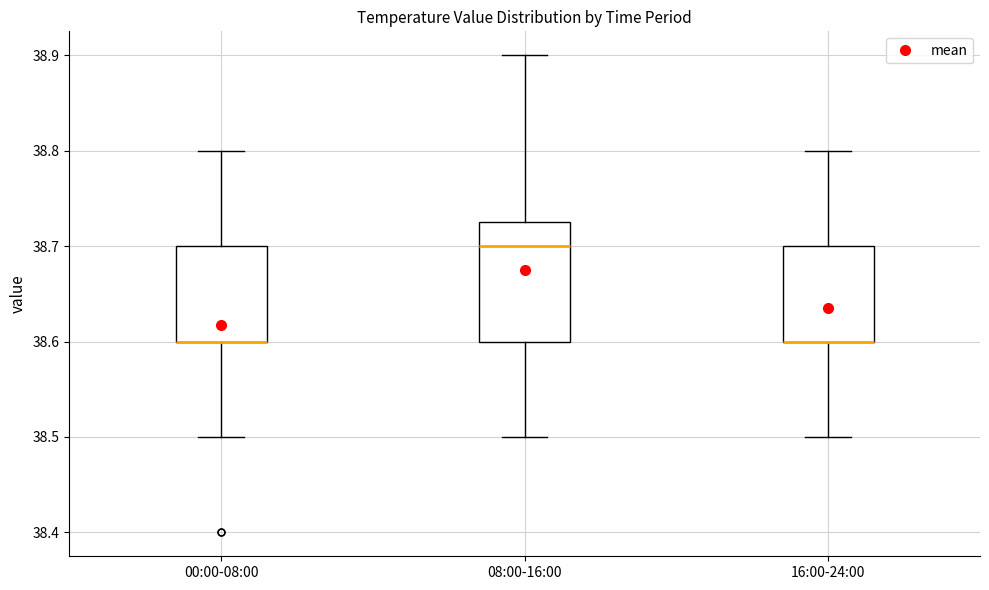

Which box is the tallest, from its lower edge to its upper edge?

08:00-16:00